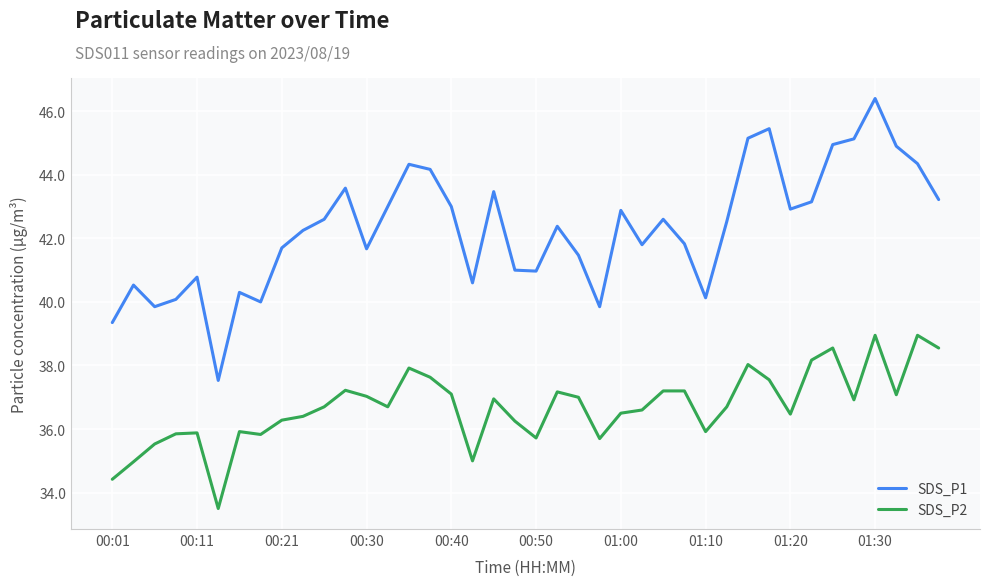

What is the greatest value displayed?

46.4